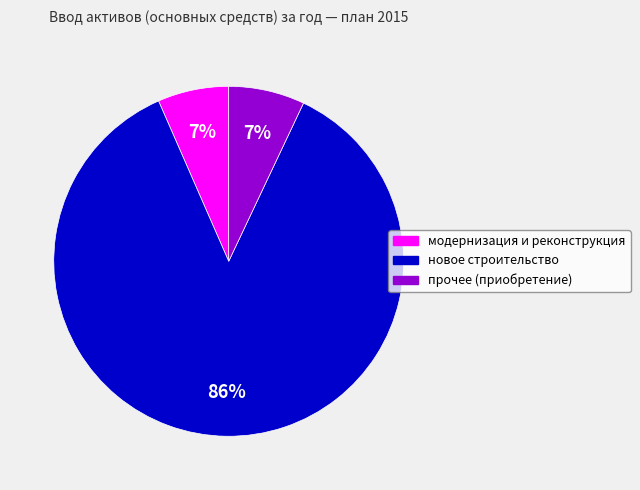

To the nearest percent, what percentage of the pie is модернизация и реконструкция?

7%